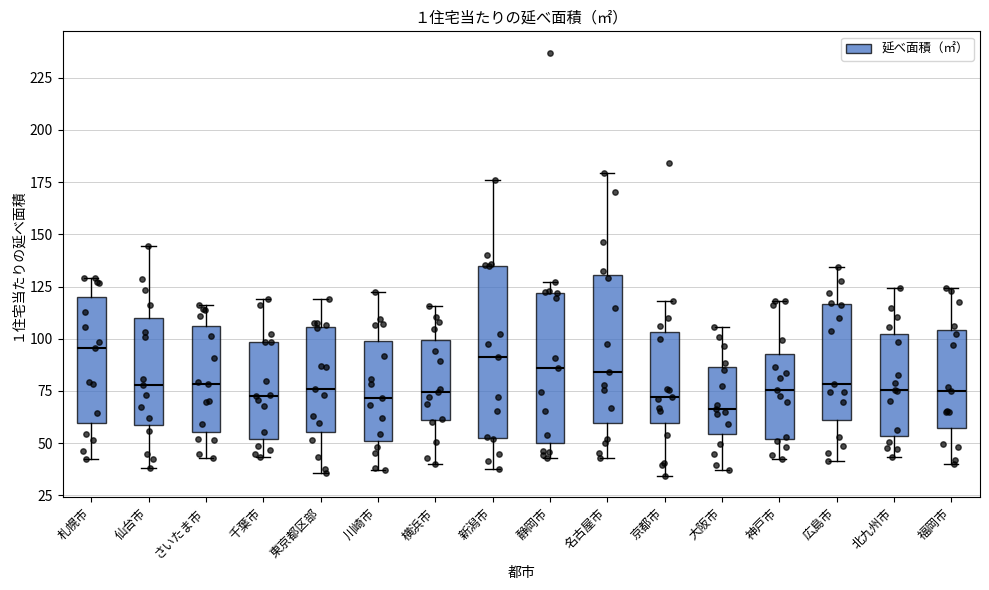

Reading left to right, read every box against the y-axis: the position of its median line, the range the box covers, and the ends of its whiskers. The values are not printed on the chart, so give them approximately, as read against the axis.

札幌市: median 95, box 60 to 120, whiskers 45 to 130
仙台市: median 80, box 60 to 110, whiskers 40 to 145
さいたま市: median 80, box 55 to 105, whiskers 45 to 115
千葉市: median 75, box 50 to 100, whiskers 45 to 120
東京都区部: median 75, box 55 to 105, whiskers 35 to 120
川崎市: median 70, box 50 to 100, whiskers 35 to 120
横浜市: median 75, box 60 to 100, whiskers 40 to 115
新潟市: median 90, box 50 to 135, whiskers 40 to 175
静岡市: median 85, box 50 to 120, whiskers 45 to 125
名古屋市: median 85, box 60 to 130, whiskers 45 to 180
京都市: median 70, box 60 to 105, whiskers 35 to 120
大阪市: median 65, box 55 to 85, whiskers 35 to 105
神戸市: median 75, box 50 to 95, whiskers 40 to 120
広島市: median 80, box 60 to 115, whiskers 40 to 135
北九州市: median 75, box 55 to 100, whiskers 45 to 125
福岡市: median 75, box 55 to 105, whiskers 40 to 125